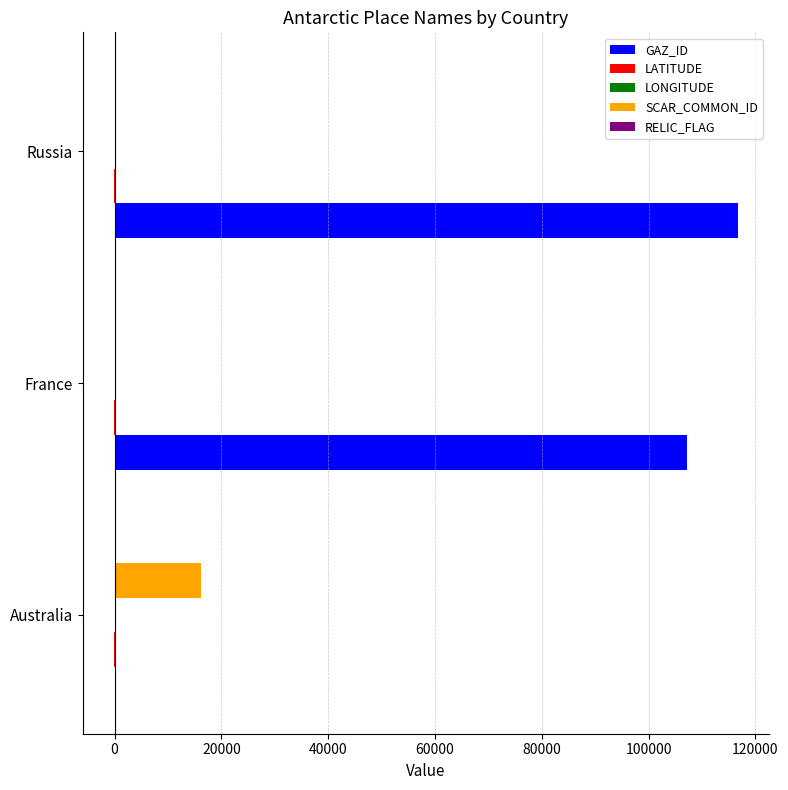

What is the greatest value displayed?

116742.0